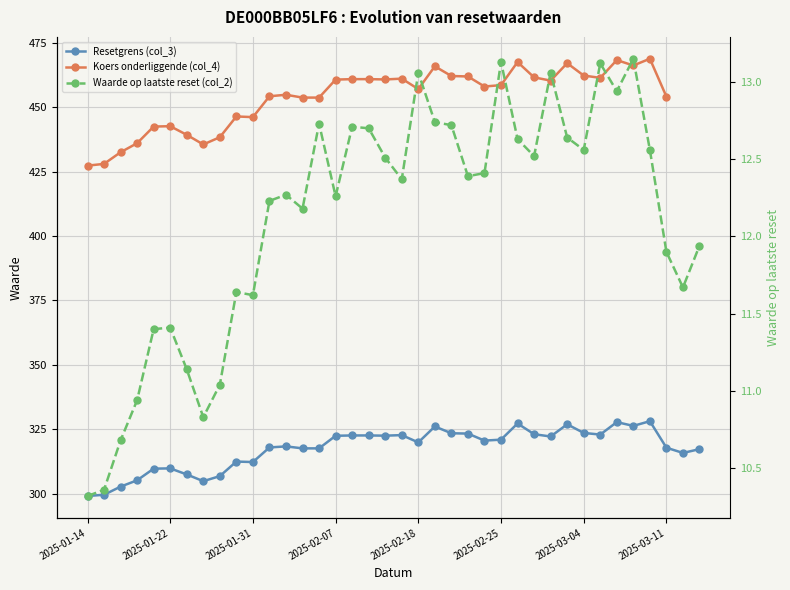

What is the difference between the maximum and minimum values in the Resetgrens (col_3) series?

29.0